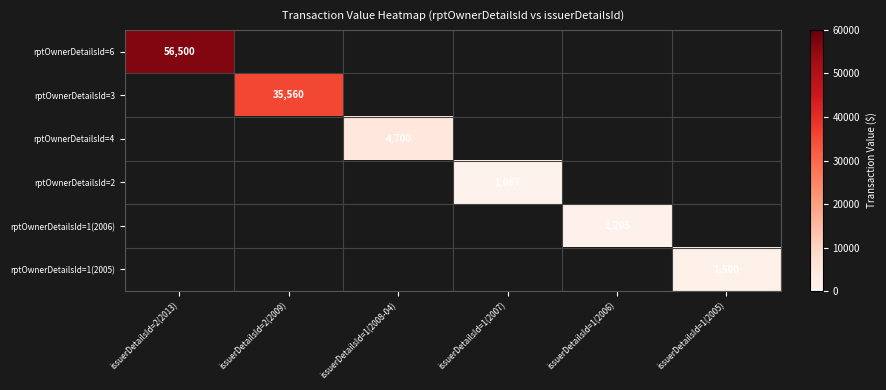

Is it true that rptOwnerDetailsId=1(2006) equals 1955 at issuerDetailsId=1(2006)?

False